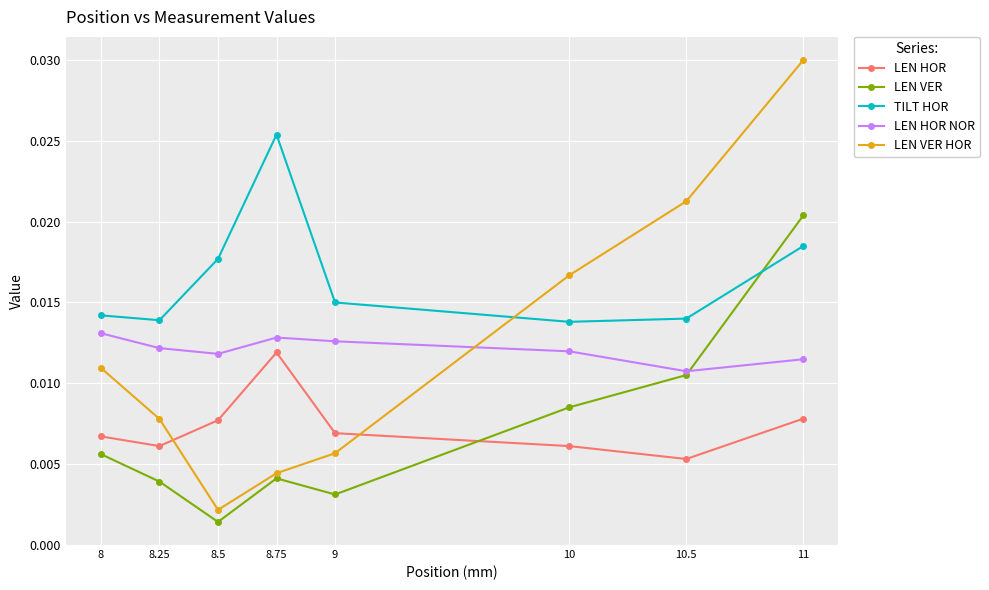

How many lines are shown in the chart?

5